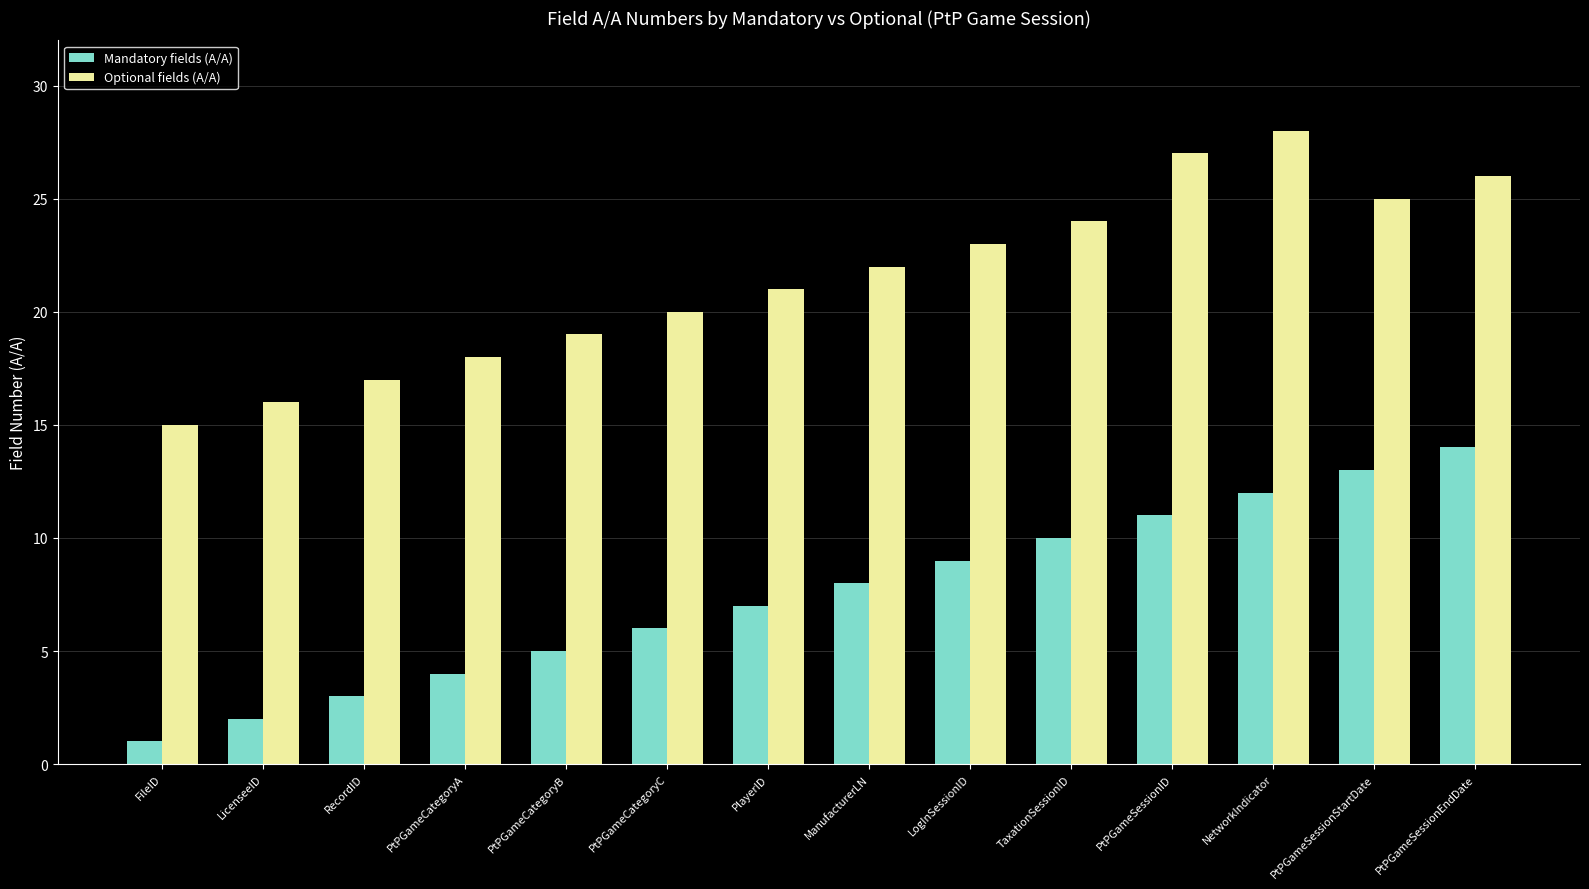

What is the sum of all Optional fields (A/A) values?

301